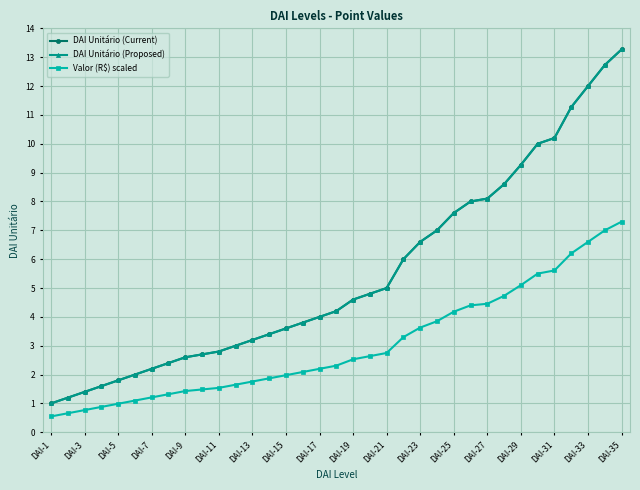

What is the difference between the second highest and second lowest values in the DAI Unitário (Current) series?

11.5